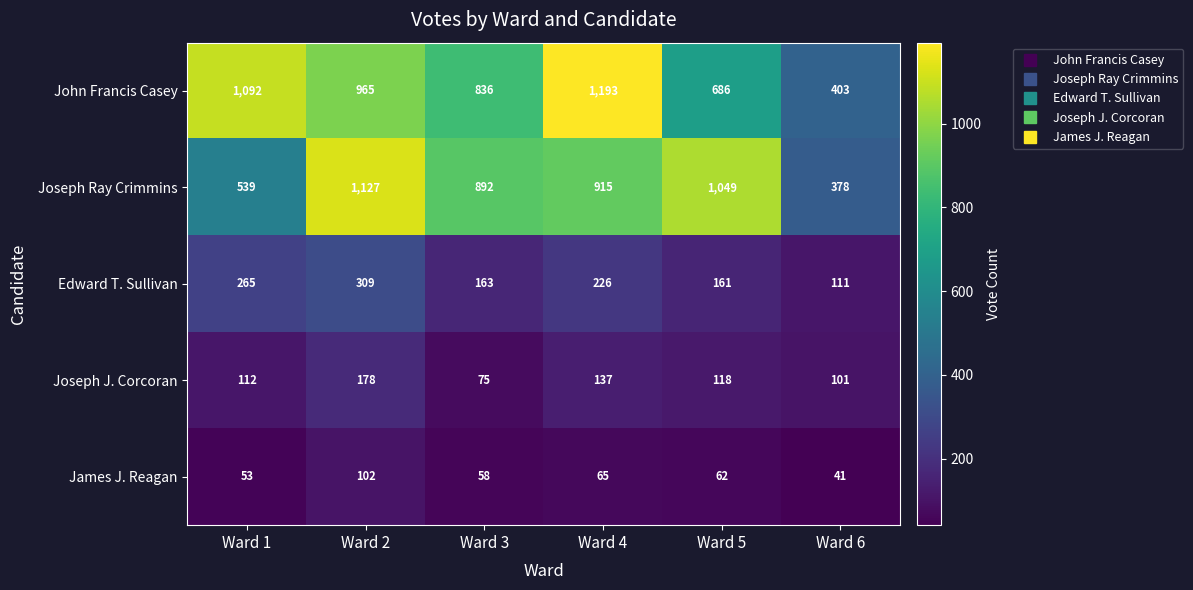

Which series has the widest spread of values?

John Francis Casey